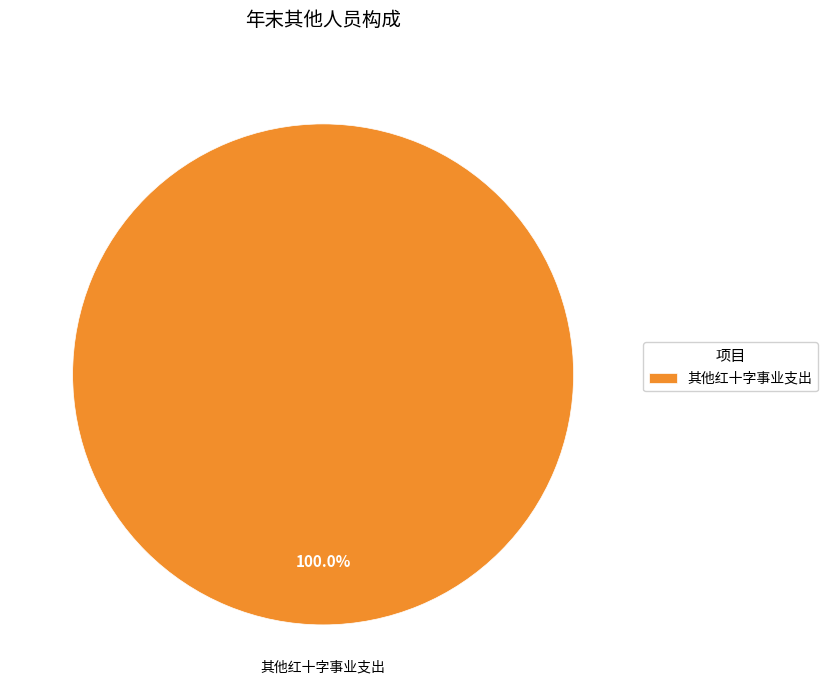

Is 其他红十字事业支出 the majority of the pie?

Yes